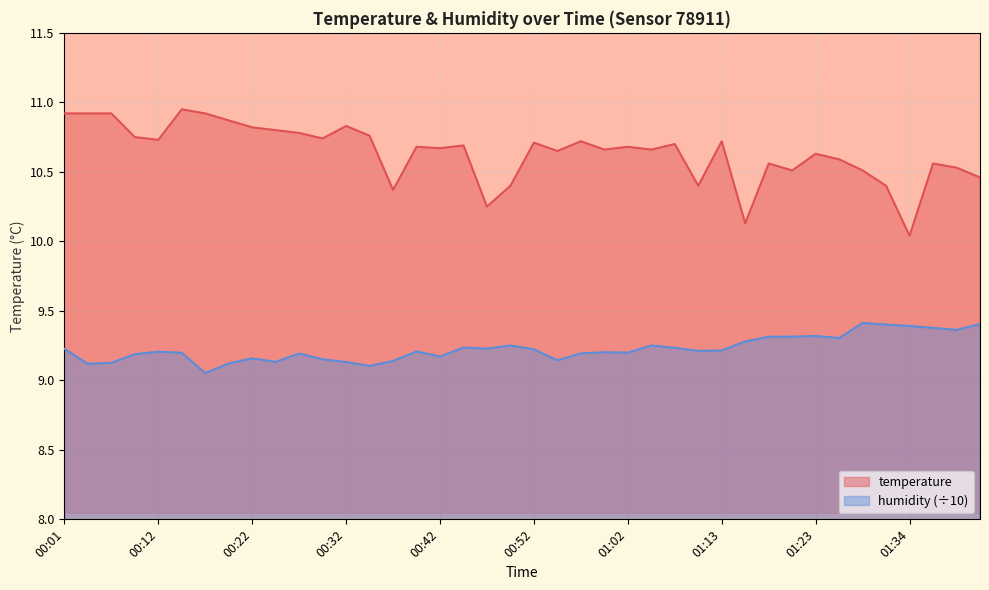

Which has a higher value, 01:21 or 00:55?

00:55